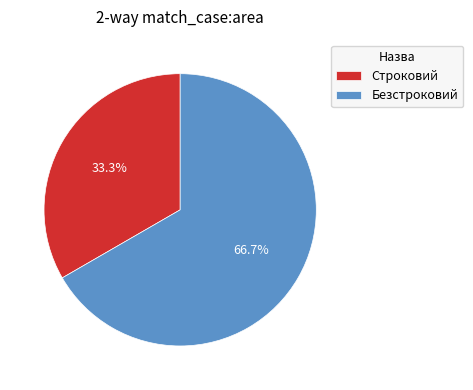

Count the number of slices in the pie.

2